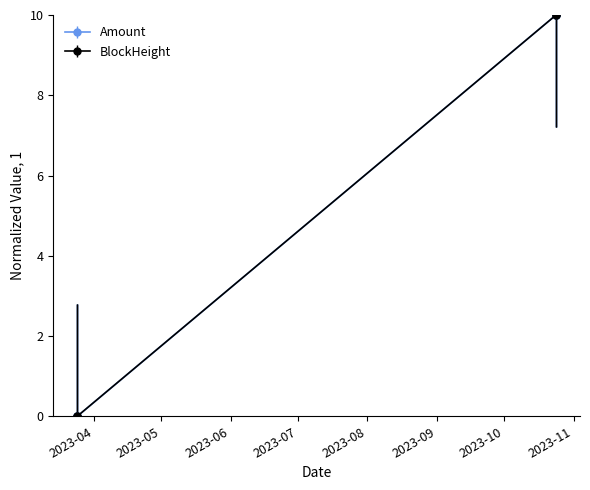

True or false: BlockHeight has more than 1 interior local peaks.

False